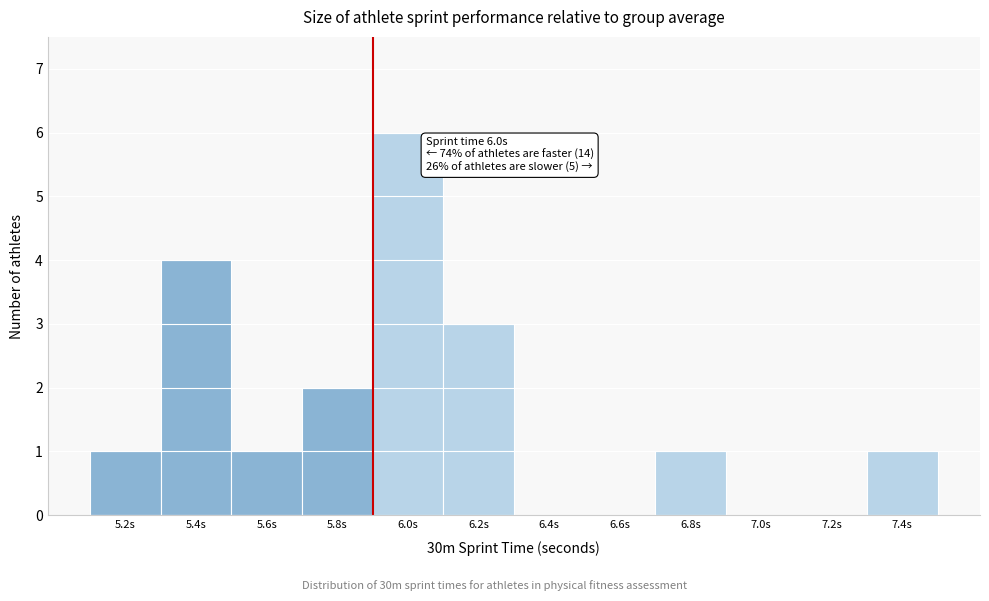

Reading left to right, transcribe all the data shown in this chart.

5.2s=1	5.4s=4	5.6s=1	5.8s=2	6.0s=6	6.2s=3	6.4s=0	6.6s=0	6.8s=1	7.0s=0	7.2s=0	7.4s=1